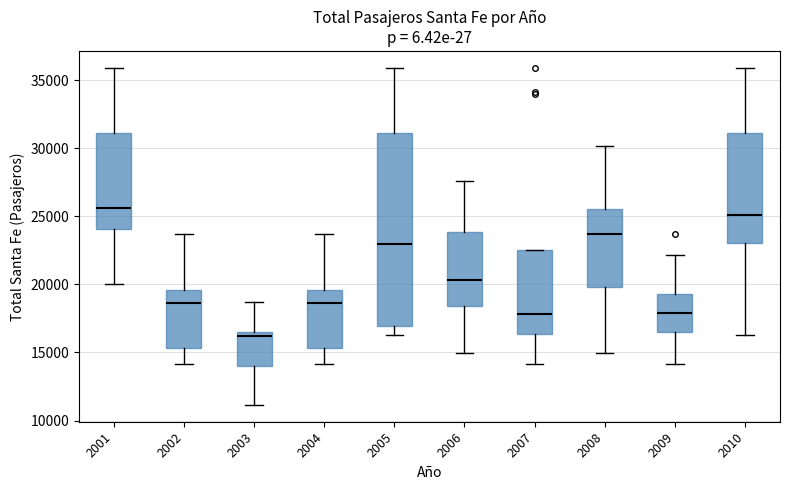

Reading left to right, read every box against the y-axis: the position of its median line, the range the box covers, and the ends of its whiskers. The values are not printed on the chart, so give them approximately, as read against the axis.

2001: median 25500, box 24000 to 31000, whiskers 20000 to 36000
2002: median 18500, box 15500 to 19500, whiskers 14000 to 23500
2003: median 16000, box 14000 to 16500, whiskers 11000 to 18500
2004: median 18500, box 15500 to 19500, whiskers 14000 to 23500
2005: median 23000, box 17000 to 31000, whiskers 16000 to 36000
2006: median 20500, box 18500 to 24000, whiskers 15000 to 27500
2007: median 18000, box 16500 to 22500, whiskers 14000 to 22500
2008: median 23500, box 20000 to 25500, whiskers 15000 to 30000
2009: median 18000, box 16500 to 19500, whiskers 14000 to 22000
2010: median 25000, box 23000 to 31000, whiskers 16000 to 36000